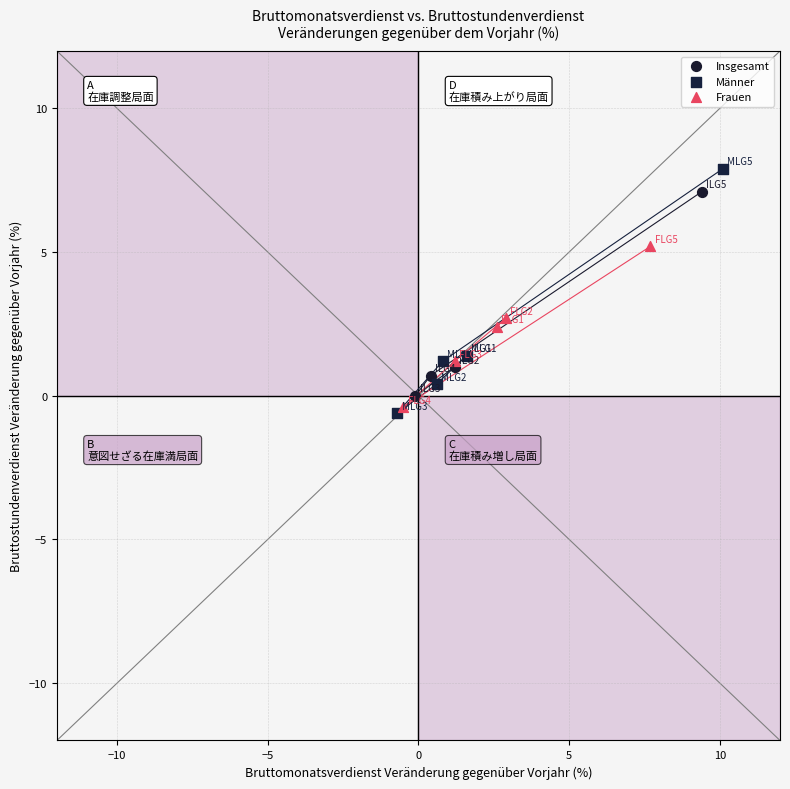

Which series has the widest spread of Y values?

Männer